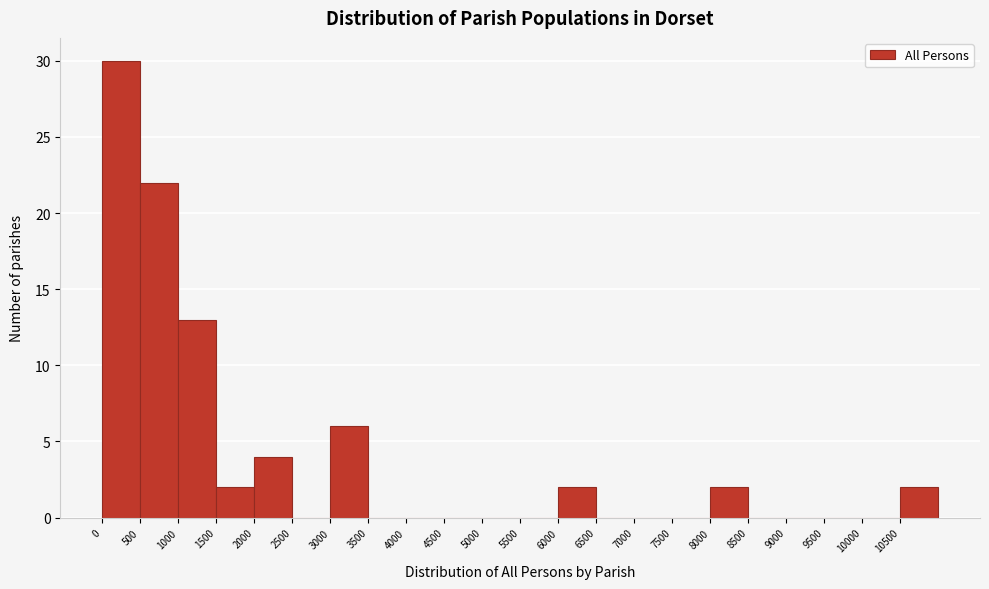

Reading left to right, transcribe this chart: for each bar, give the range it covers on the x-axis and its height. The values are not printed on the chart, so give them approximately, as read against the axis.

0 to 500: 30
500 to 1000: 22
1000 to 1500: 13
1500 to 2000: 2
2000 to 2500: 4
2500 to 3000: 0
3000 to 3500: 6
3500 to 4000: 0
4000 to 4500: 0
4500 to 5000: 0
5000 to 5500: 0
5500 to 6000: 0
6000 to 6500: 2
6500 to 7000: 0
7000 to 7500: 0
7500 to 8000: 0
8000 to 8500: 2
8500 to 9000: 0
9000 to 9500: 0
9500 to 10000: 0
10000 to 10500: 0
10500 to 11000: 2